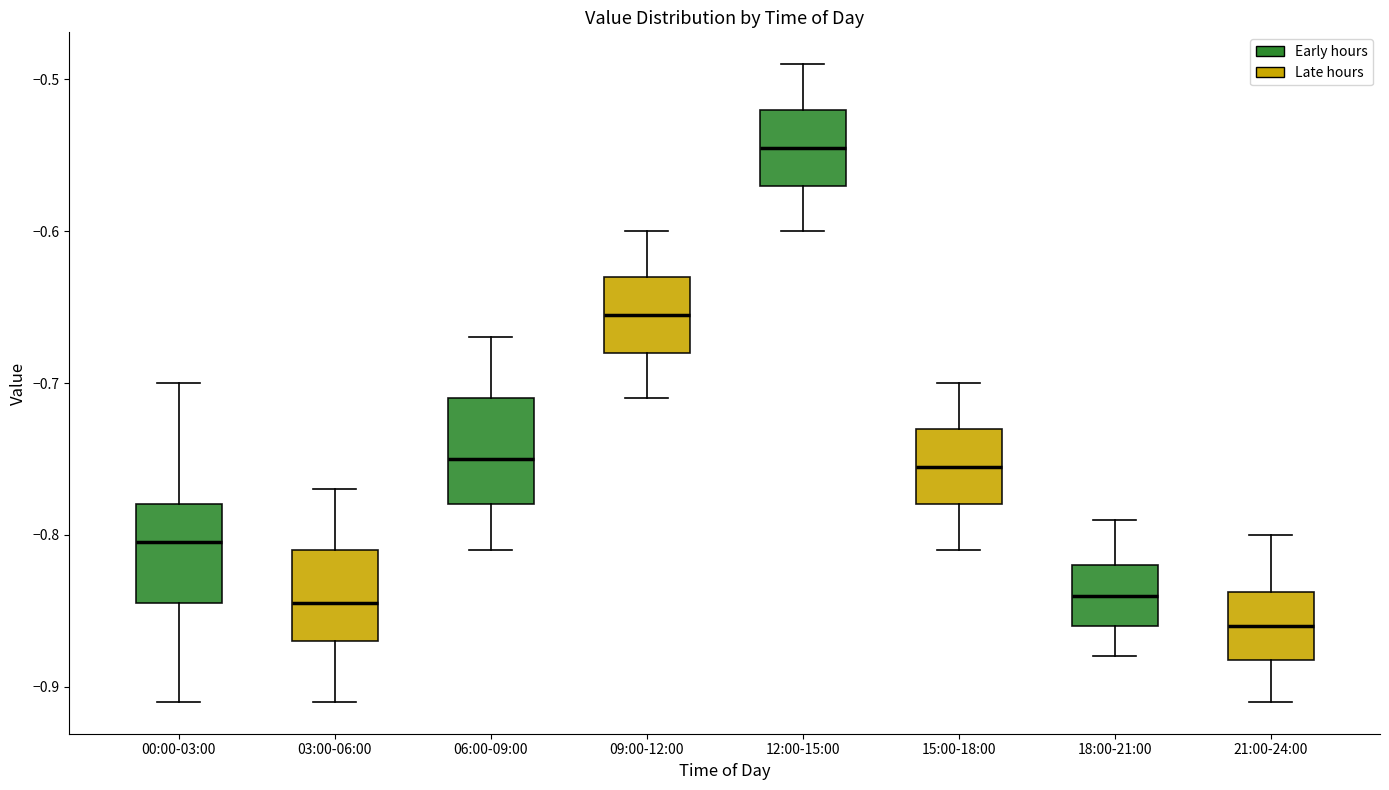

Reading left to right, read every box against the y-axis: the position of its median line, the range the box covers, and the ends of its whiskers. The values are not printed on the chart, so give them approximately, as read against the axis.

00:00-03:00: median -0.80, box -0.84 to -0.78, whiskers -0.91 to -0.70
03:00-06:00: median -0.84, box -0.87 to -0.81, whiskers -0.91 to -0.77
06:00-09:00: median -0.75, box -0.78 to -0.71, whiskers -0.81 to -0.67
09:00-12:00: median -0.65, box -0.68 to -0.63, whiskers -0.71 to -0.60
12:00-15:00: median -0.54, box -0.57 to -0.52, whiskers -0.60 to -0.49
15:00-18:00: median -0.75, box -0.78 to -0.73, whiskers -0.81 to -0.70
18:00-21:00: median -0.84, box -0.86 to -0.82, whiskers -0.88 to -0.79
21:00-24:00: median -0.86, box -0.88 to -0.84, whiskers -0.91 to -0.80